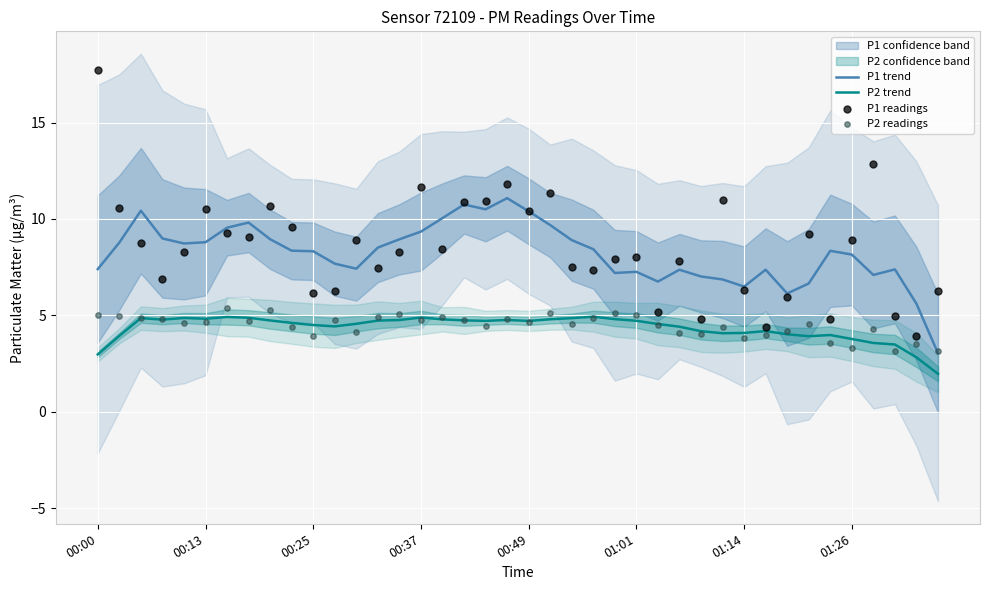

What is the lowest value of the P2 trend series?

2.0